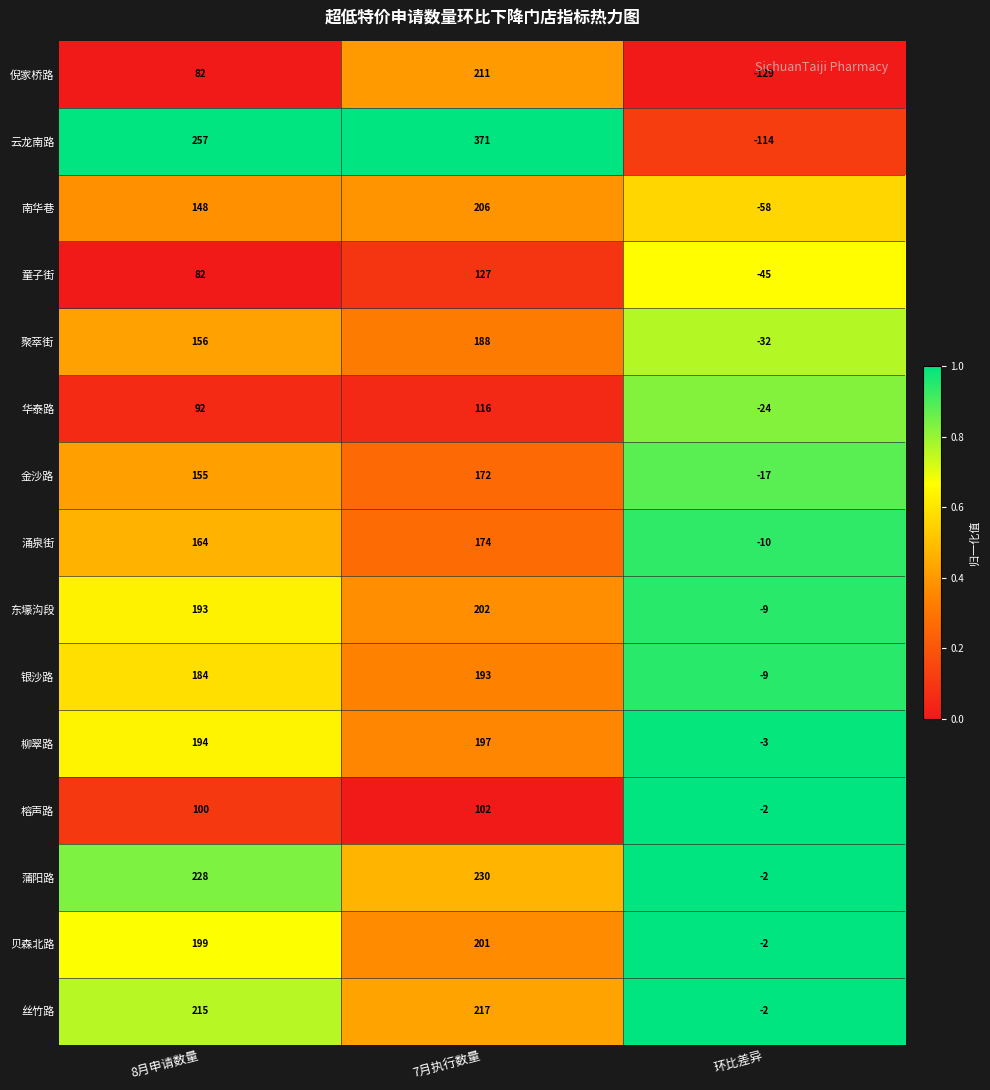

What value does the 华泰路 series have at 环比差异?

-24